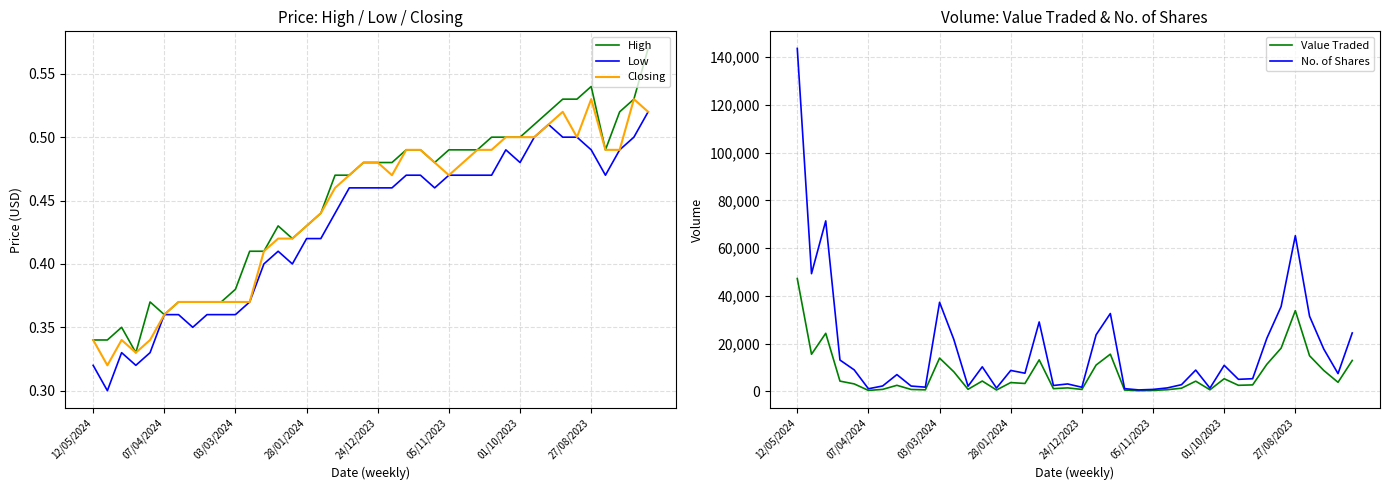

Is it true that No. of Shares equals 33035.0 at 27/08/2023?

False